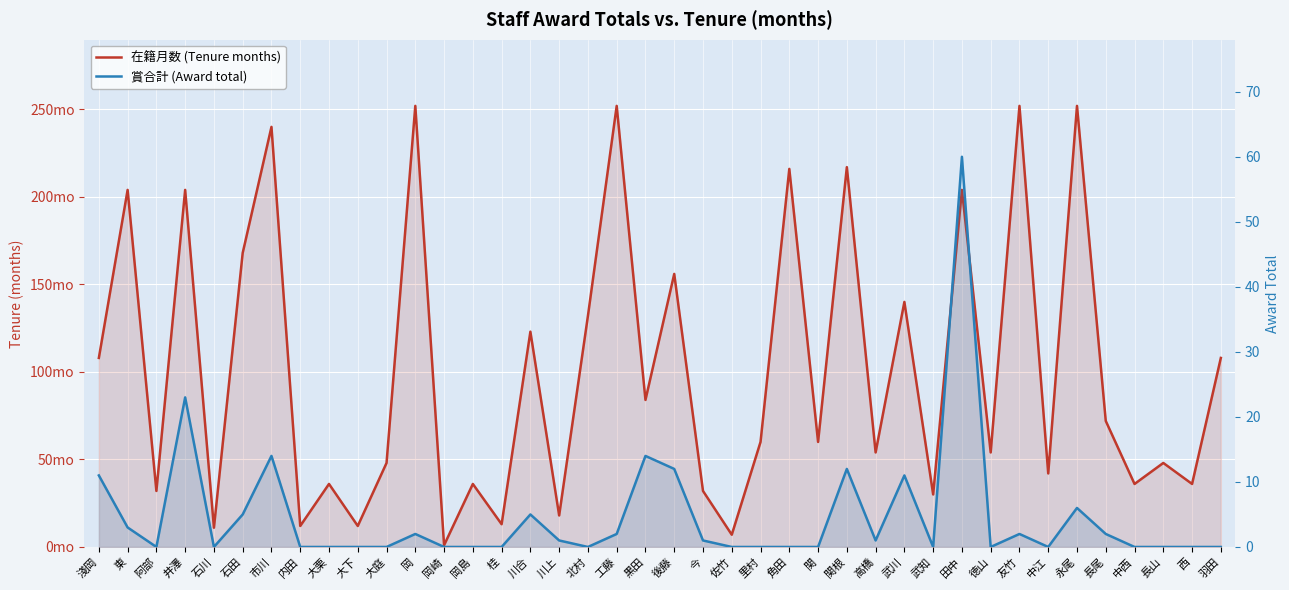

Rank the categories by 賞合計 (Award total) value from lowest to highest.

阿部, 石川, 内田, 大栗, 大下, 大庭, 岡崎, 岡島, 桂, 北村, 佐竹, 里村, 角田, 関, 武知, 徳山, 中江, 中西, 長山, 西, 羽田, 川上, 今, 高橋, 岡, 工藤, 友竹, 長尾, 東, 石田, 川合, 永尾, 淺岡, 武川, 後藤, 関根, 市川, 黒田, 井澤, 田中